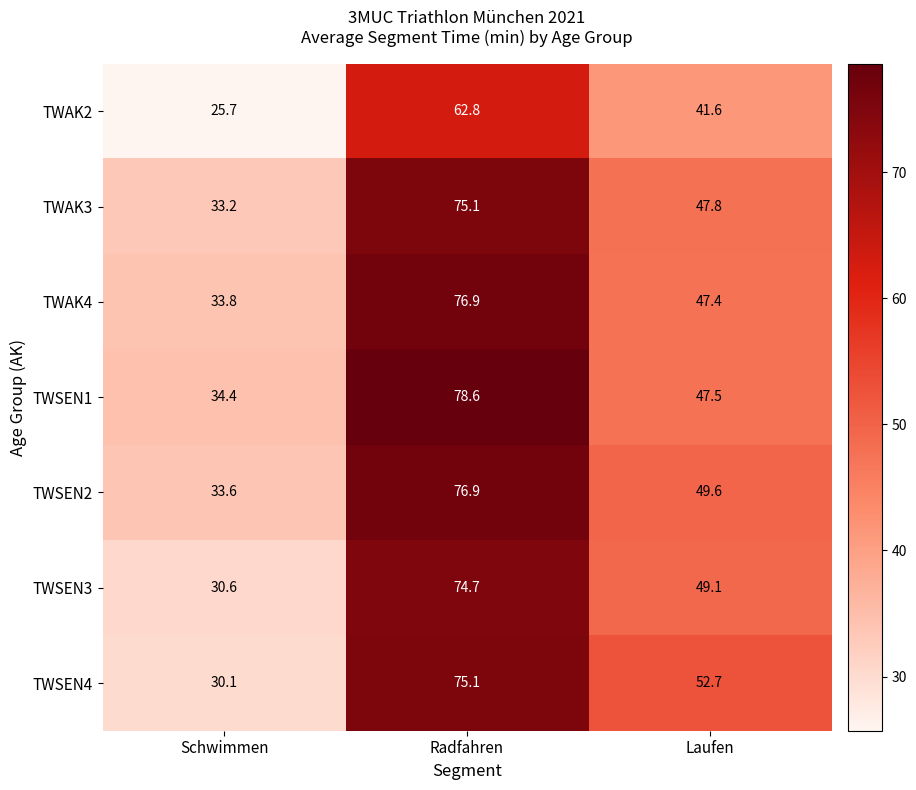

Which category has the lowest value in the TWSEN1 series?

Schwimmen